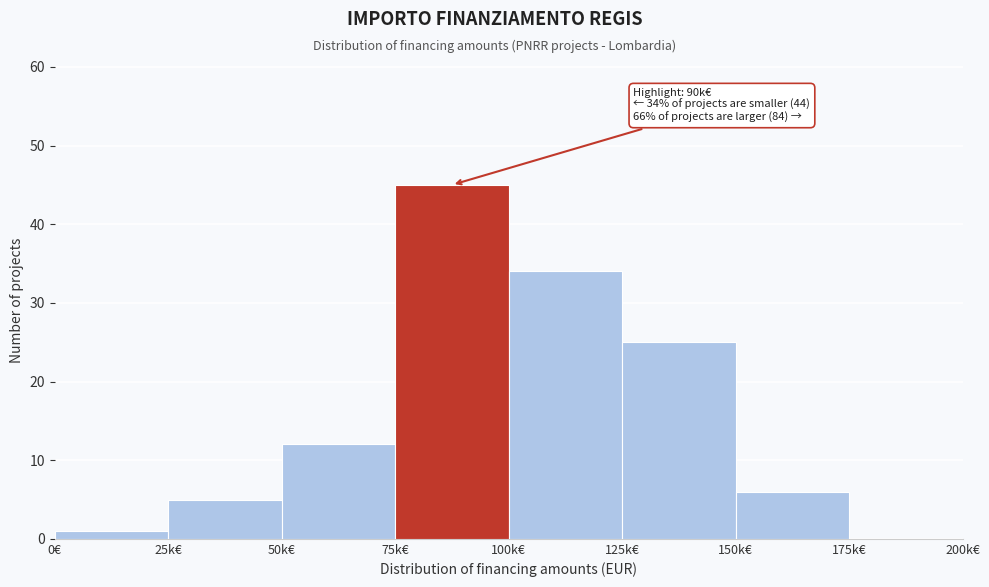

Reading left to right, extract all data points from this chart.

0€=1	25k€=5	50k€=12	75k€=45	100k€=34	125k€=25	150k€=6	175k€=0